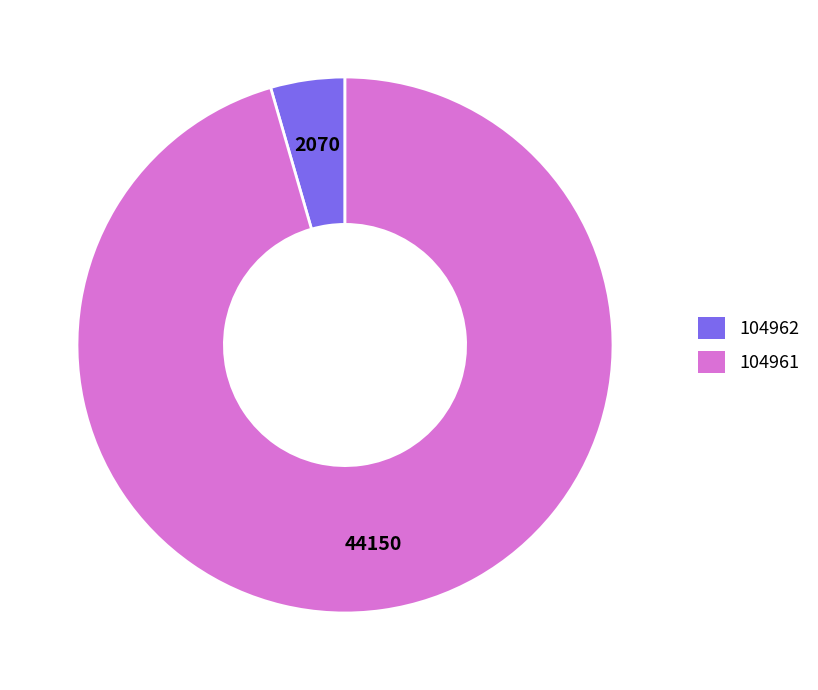

Combined, do 104962 and 104961 account for over 50%?

Yes